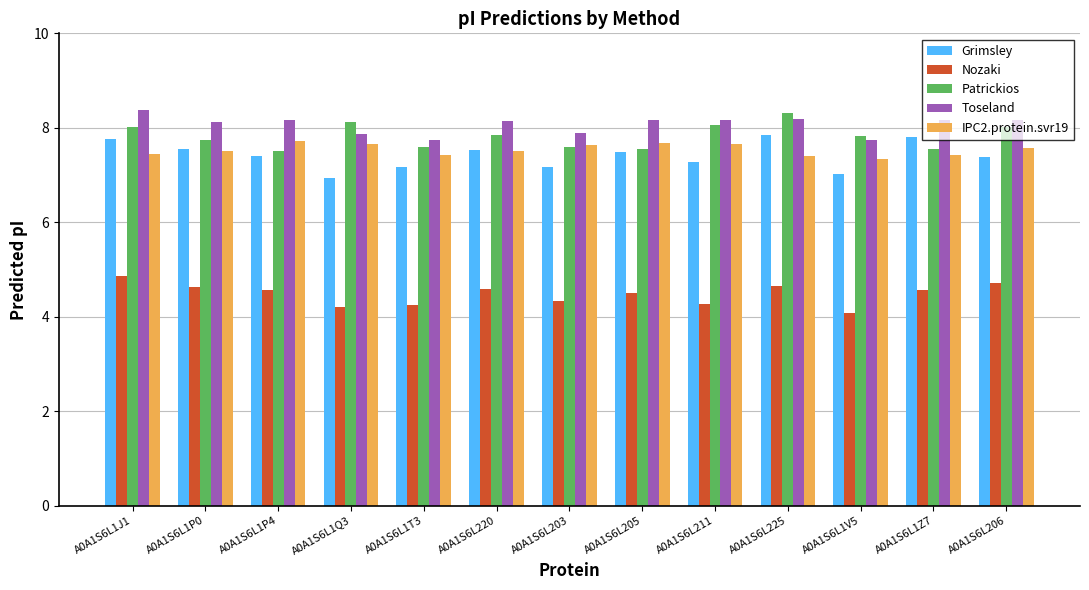

The IPC2.protein.svr19 series shows 4.5 at A0A1S6L211. True or false?

False